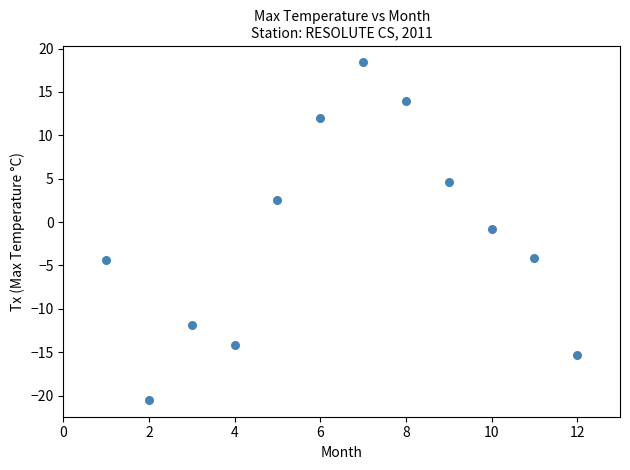

What is the average X value?

6.5